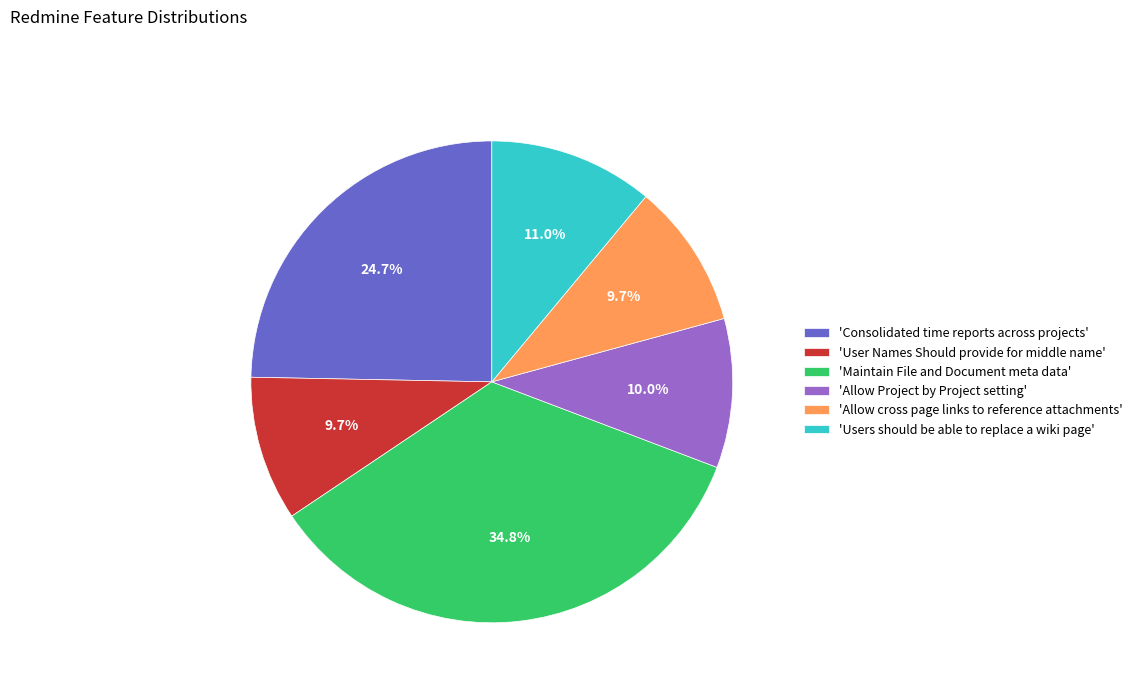

Does 'Allow Project by Project setting' account for over 50% of the chart?

No